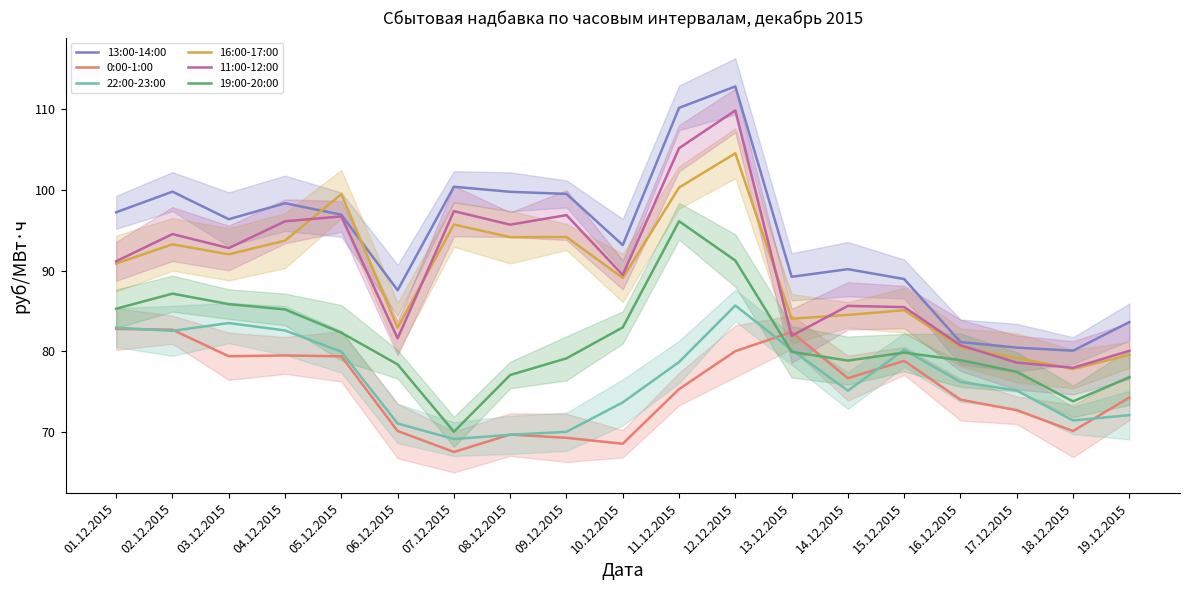

Where do 22:00-23:00 and 0:00-1:00 first cross each other?

01.12.2015 and 02.12.2015